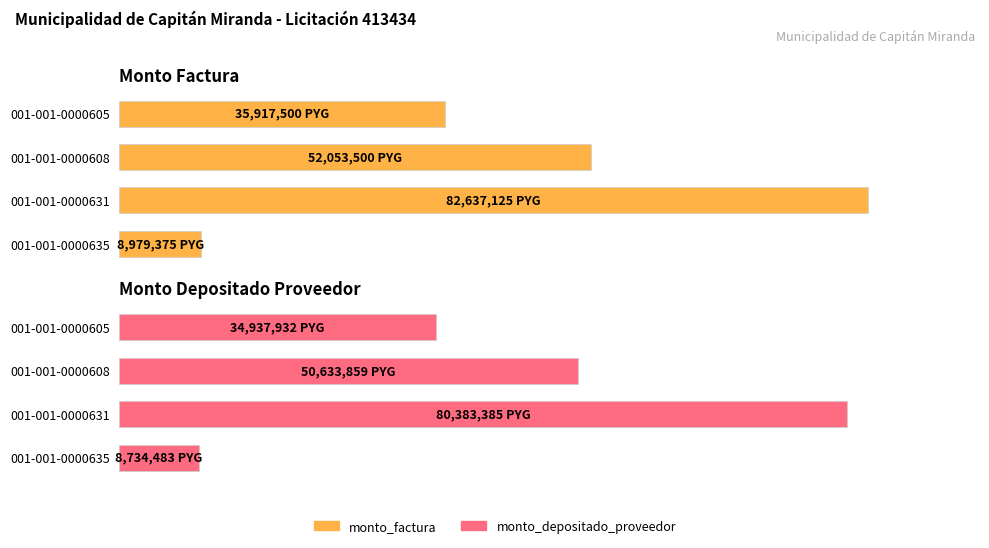

Are the bars grouped side by side (vs. stacked)?

Yes